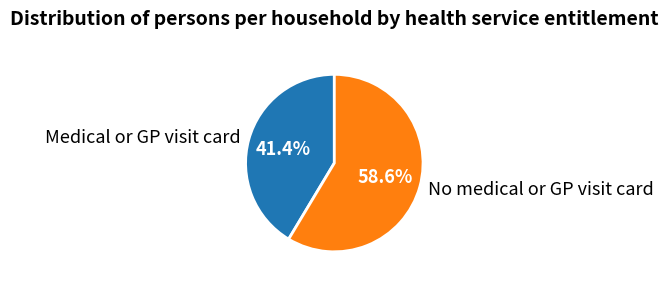

To the nearest percent, what is the combined percentage of No medical or GP visit card and Medical or GP visit card?

100%